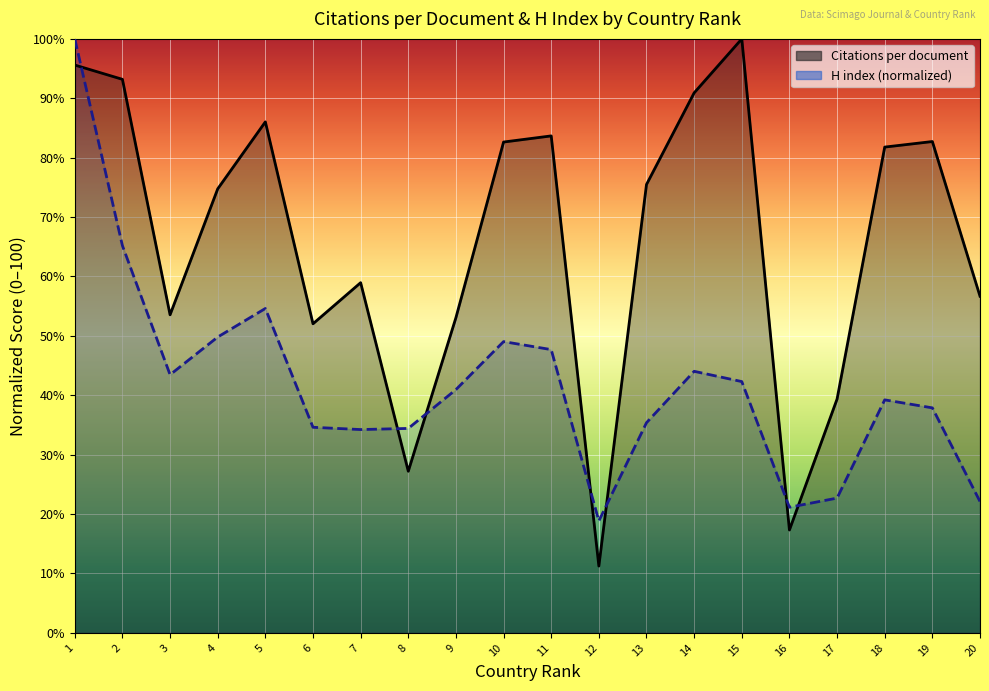

True or false: H index and Citations per document intersect in this chart.

True